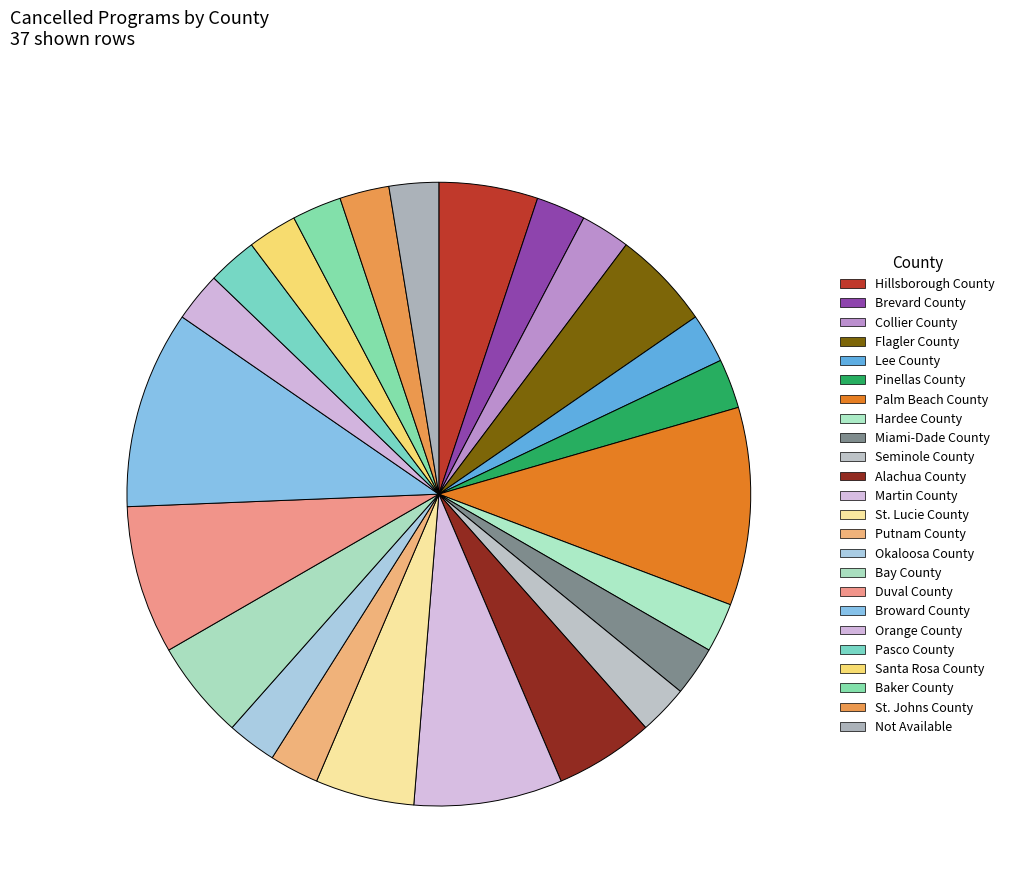

Is there a majority slice in this chart?

No